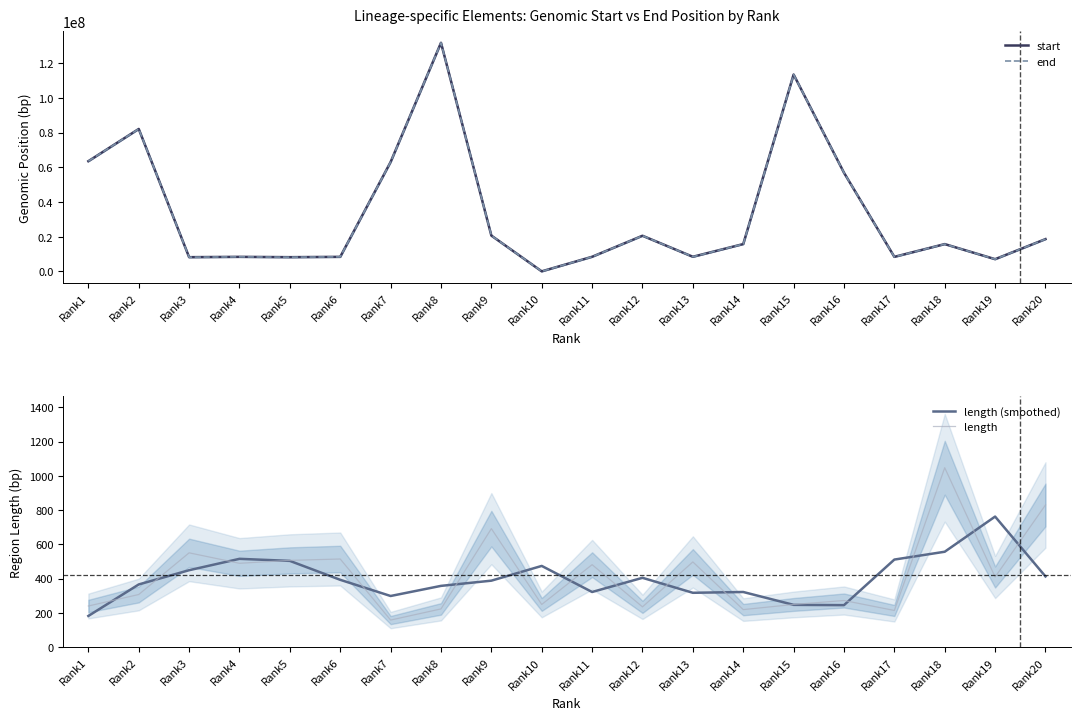

What is the sum of all length (smoothed) values?

8041.0